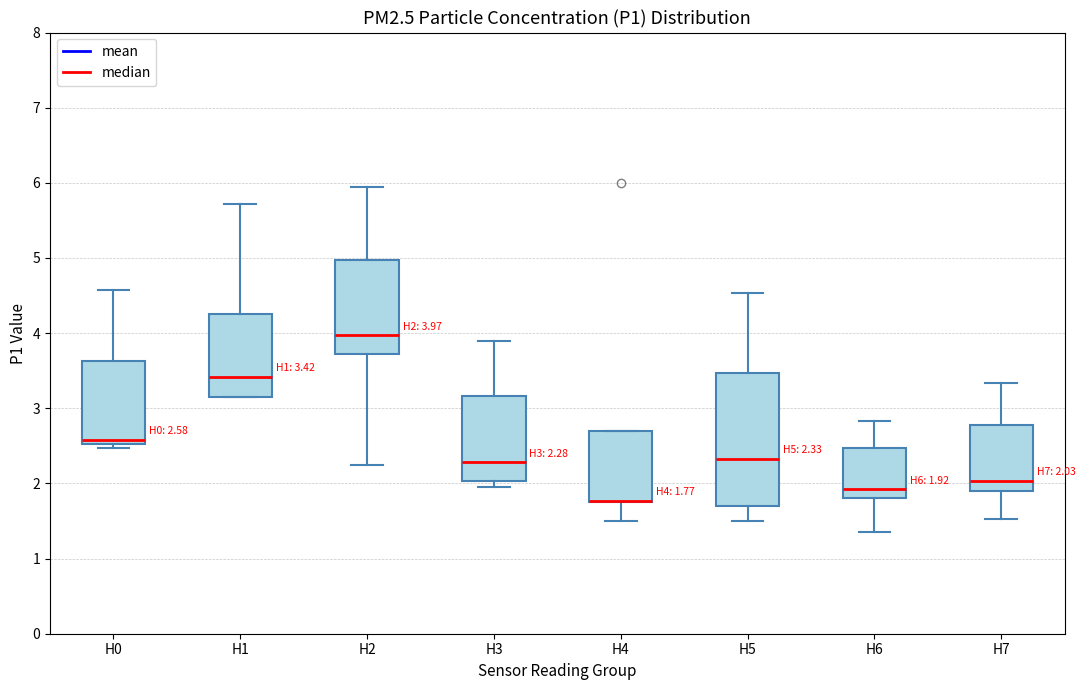

Comparing the boxes themselves (not the whiskers), which one is the tallest?

H5